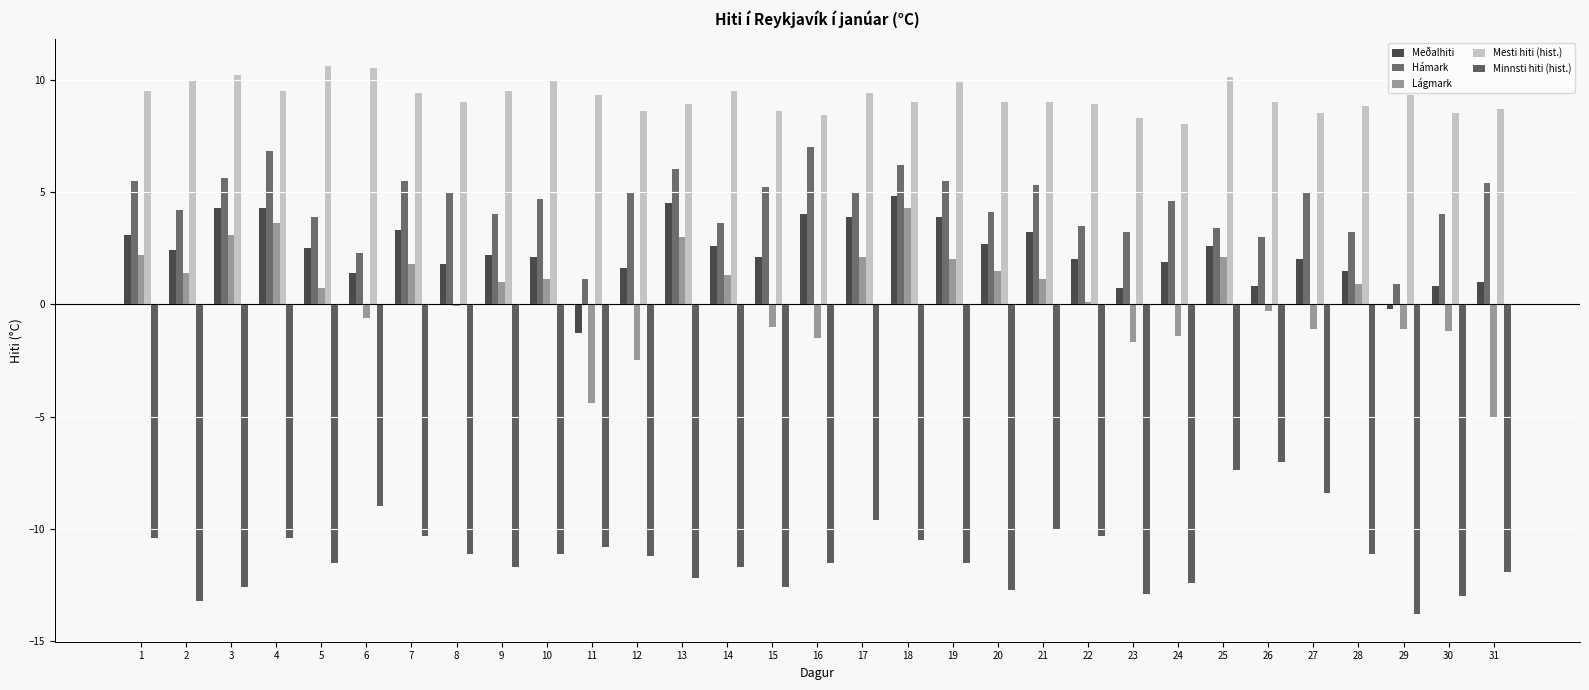

What is the average value of the Meðalhiti series?

2.3